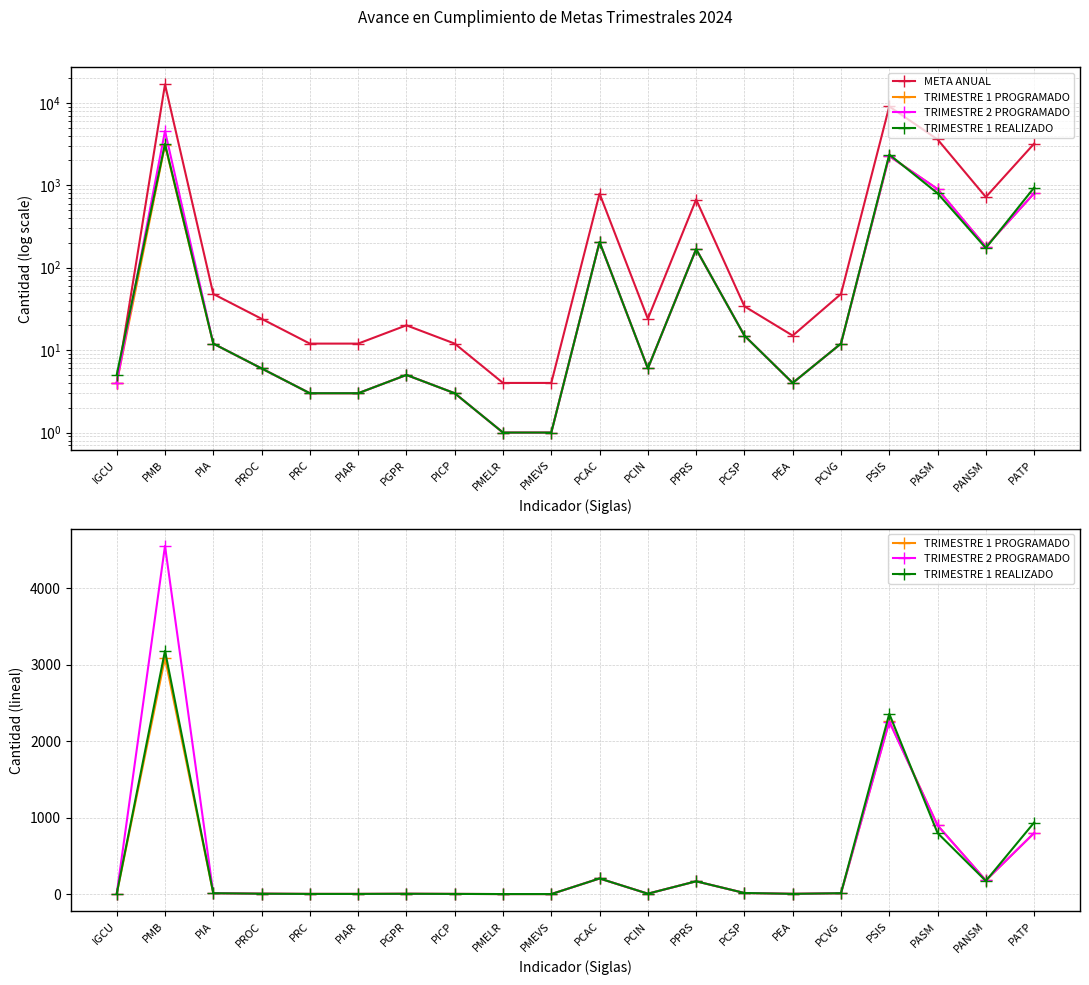

What is the difference between the maximum and second lowest values in the TRIMESTRE 1 PROGRAMADO series?

3091